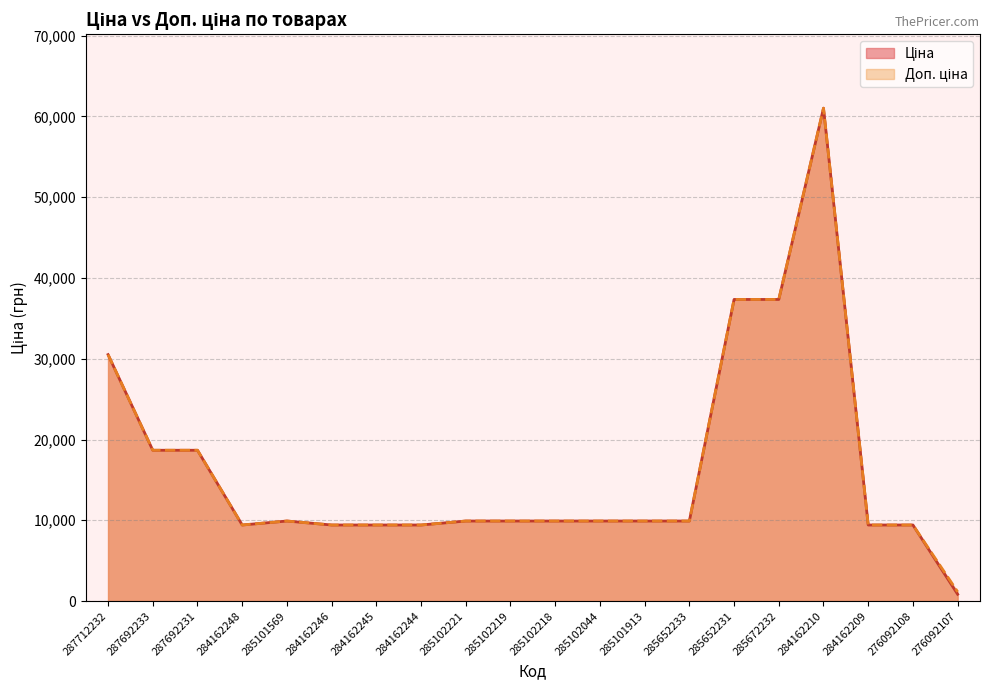

Reading left to right, extract all data points from this chart.

Ціна: 30512.3	18671.5	18671.5	9416.9	9908.5	9416.9	9416.9	9416.9	9908.5	9908.5	9908.5	9908.5	9908.5	9908.5	37343.0	37343.0	61024.7	9416.9	9416.9	842.8
Доп. ціна: 30512.3	18671.5	18671.5	9416.9	9908.5	9416.9	9416.9	9416.9	9908.5	9908.5	9908.5	9908.5	9908.5	9908.5	37343.0	37343.0	61024.7	9416.9	9416.9	1142.1